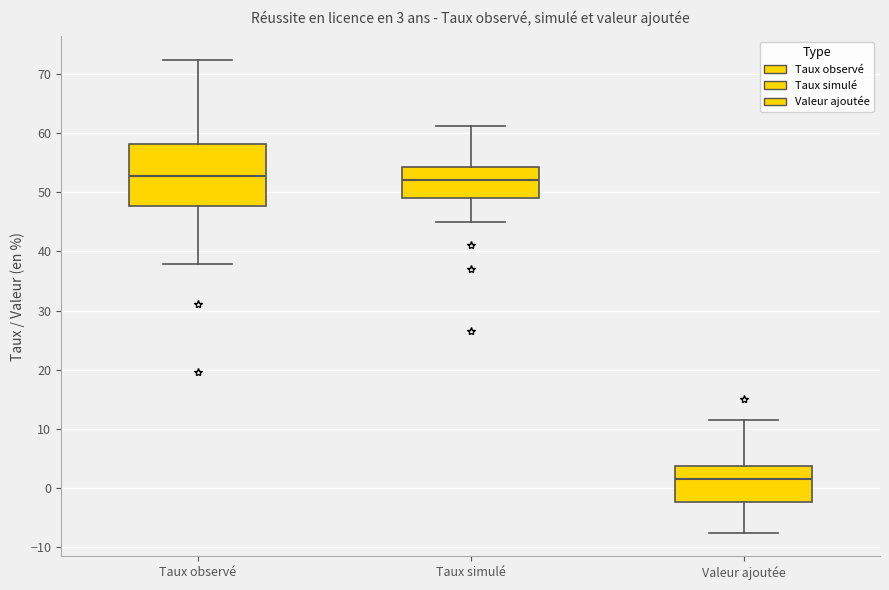

Which box is the tallest, from its lower edge to its upper edge?

Taux observé